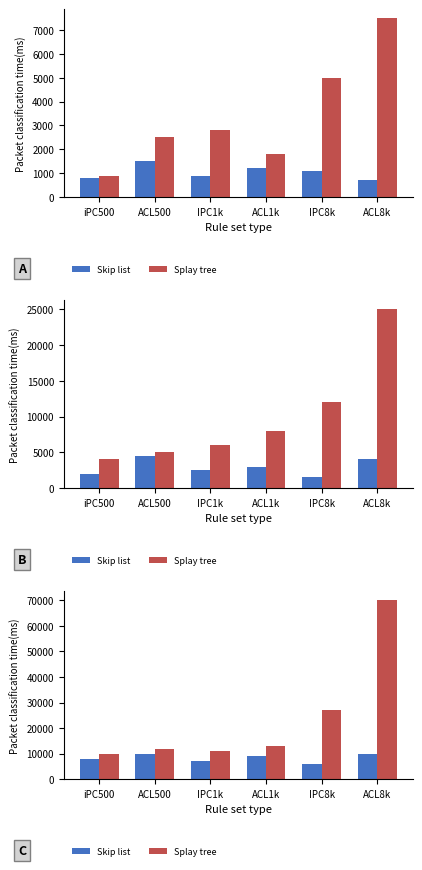

Which has a higher value, ACL1k or IPC8k?

ACL1k